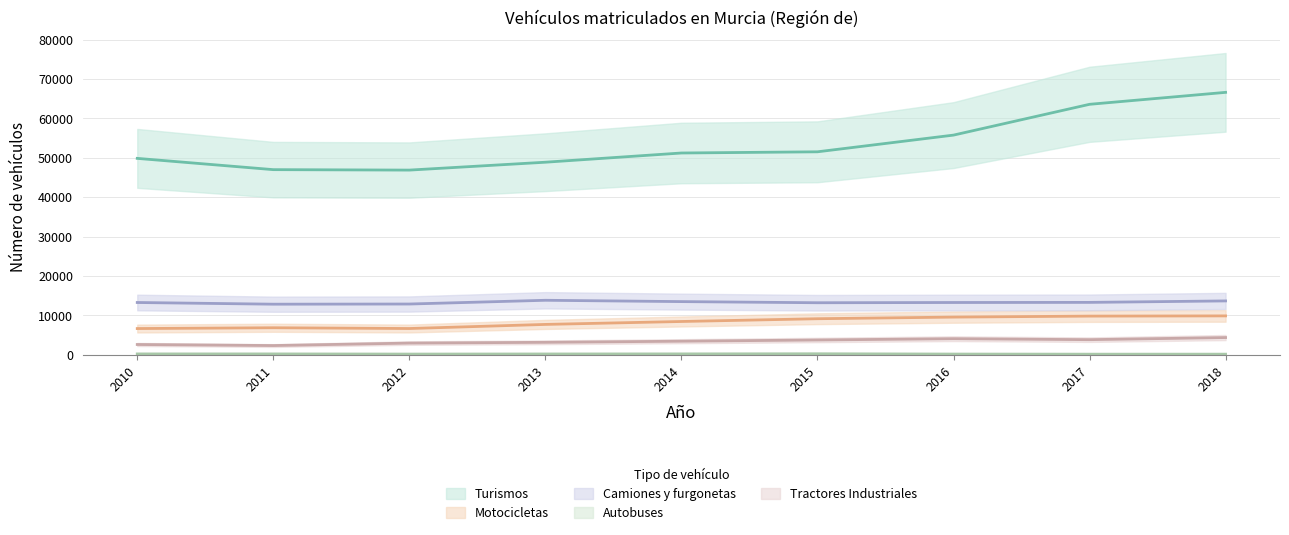

Where is Camiones y furgonetas nearest to the value 13331?

2017